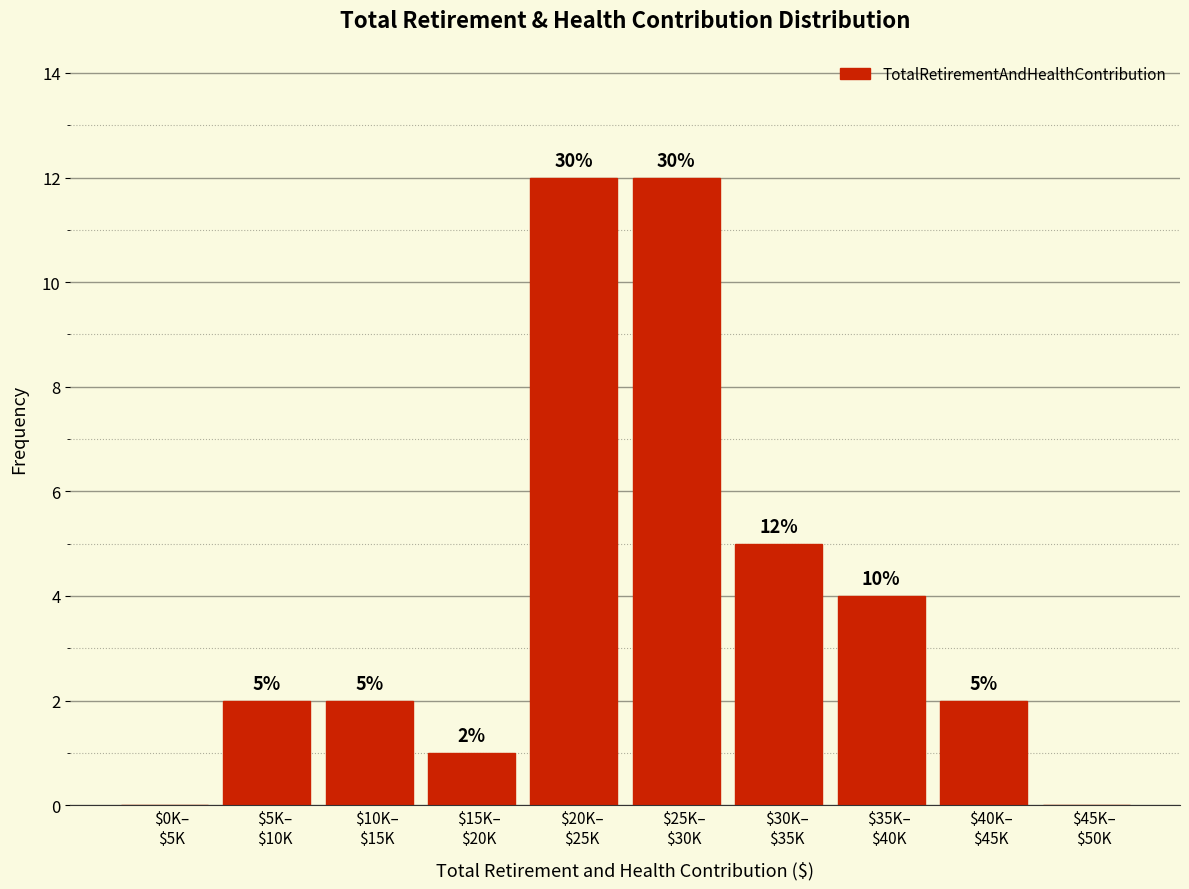

What is the sum of all values?

40